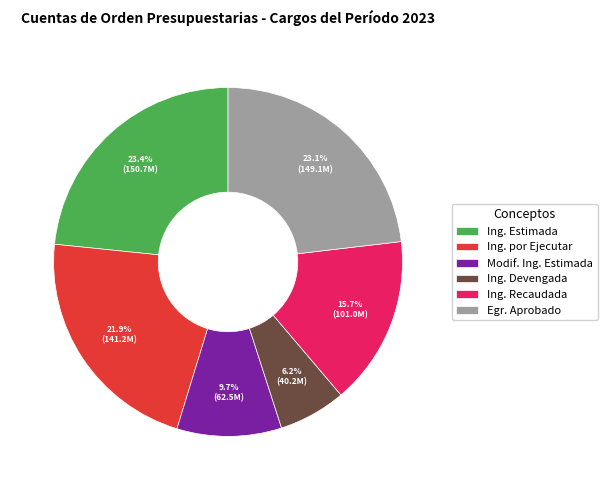

Does Egr. Aprobado represent more than half of the total?

No